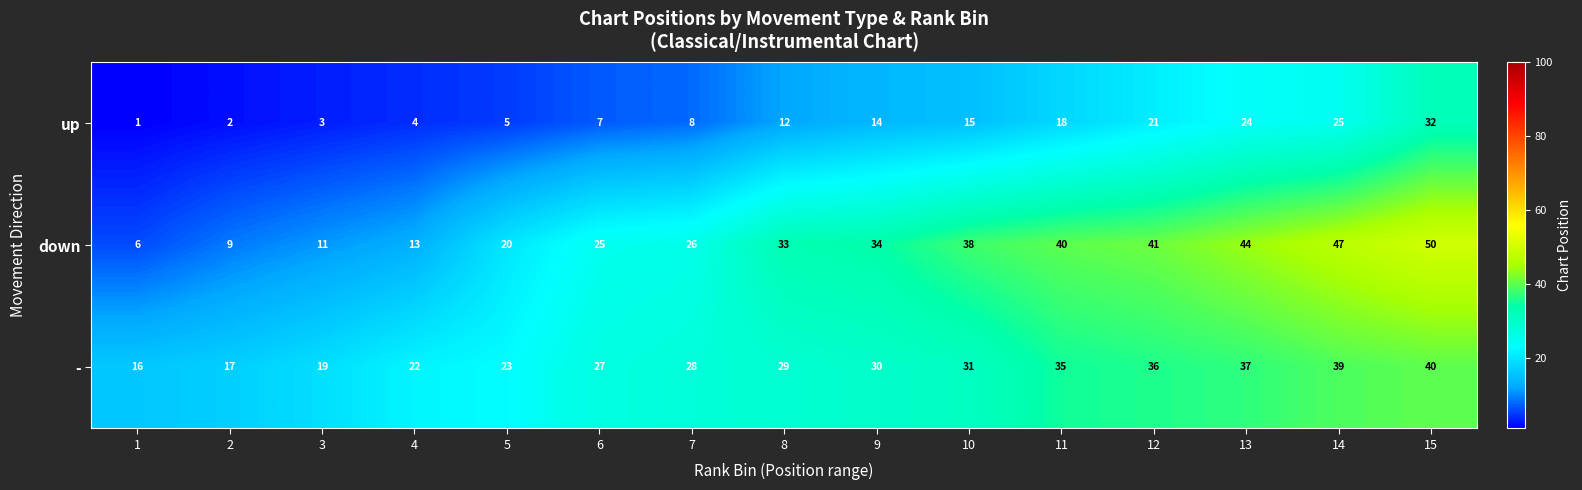

Where is down nearest to the value 28?

7